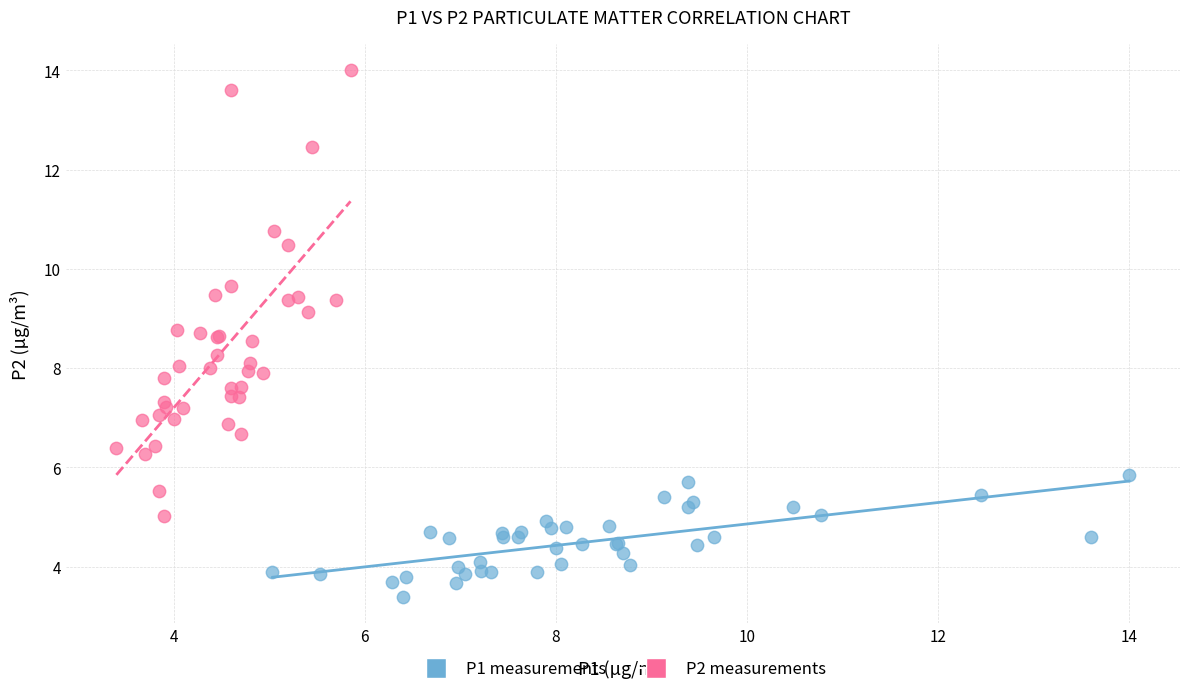

Which series reaches the maximum Y coordinate?

P2 measurements